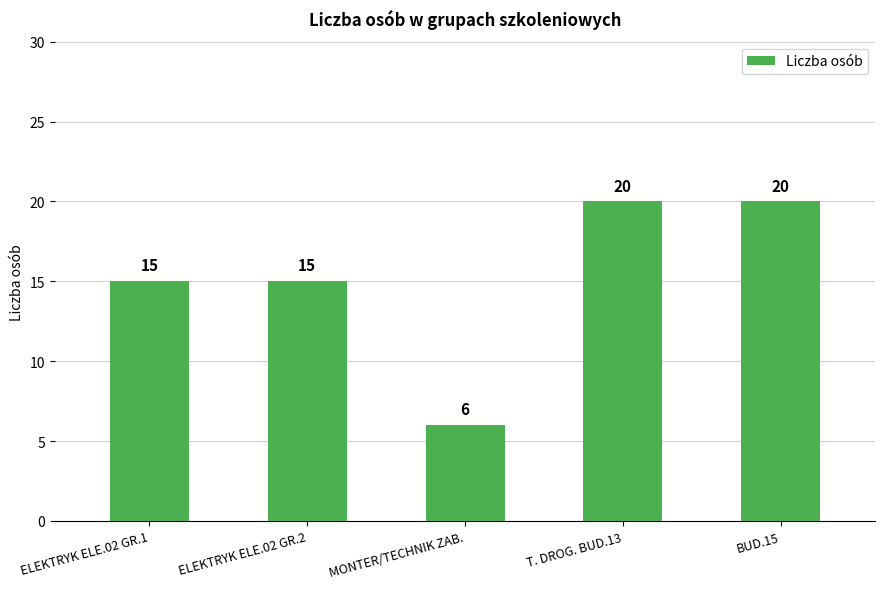

What is the maximum value shown in the chart?

20